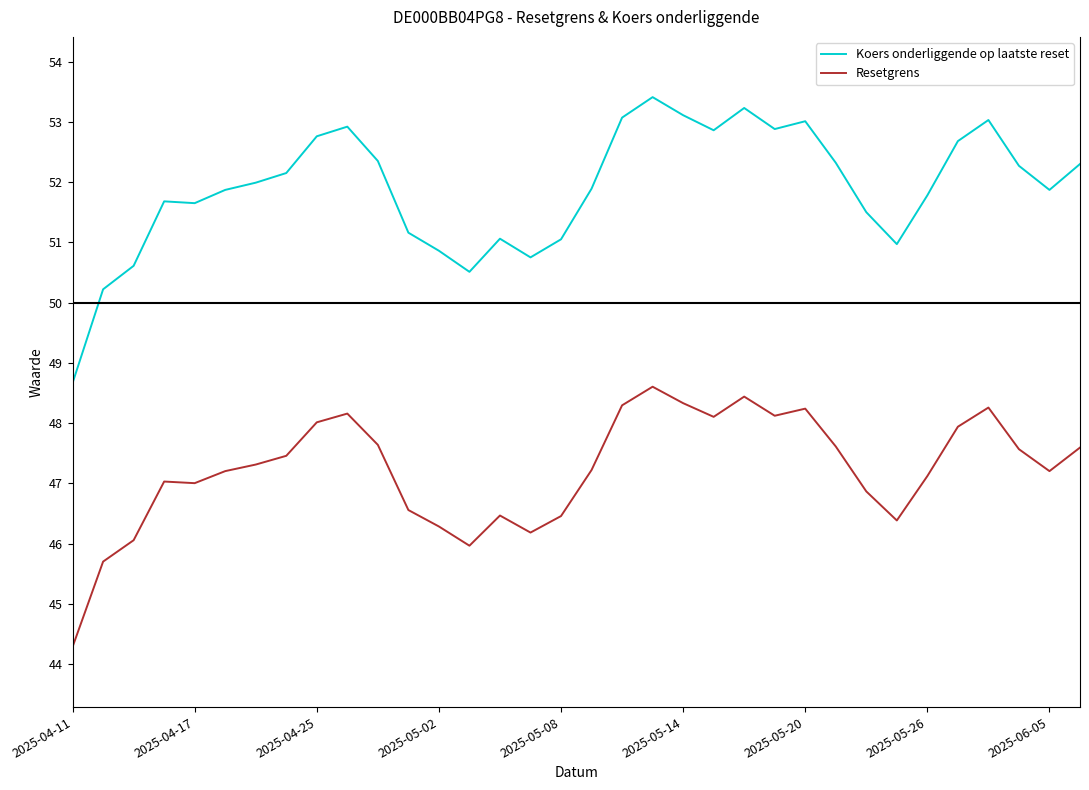

Which series has the largest total across all categories?

Koers onderliggende op laatste reset